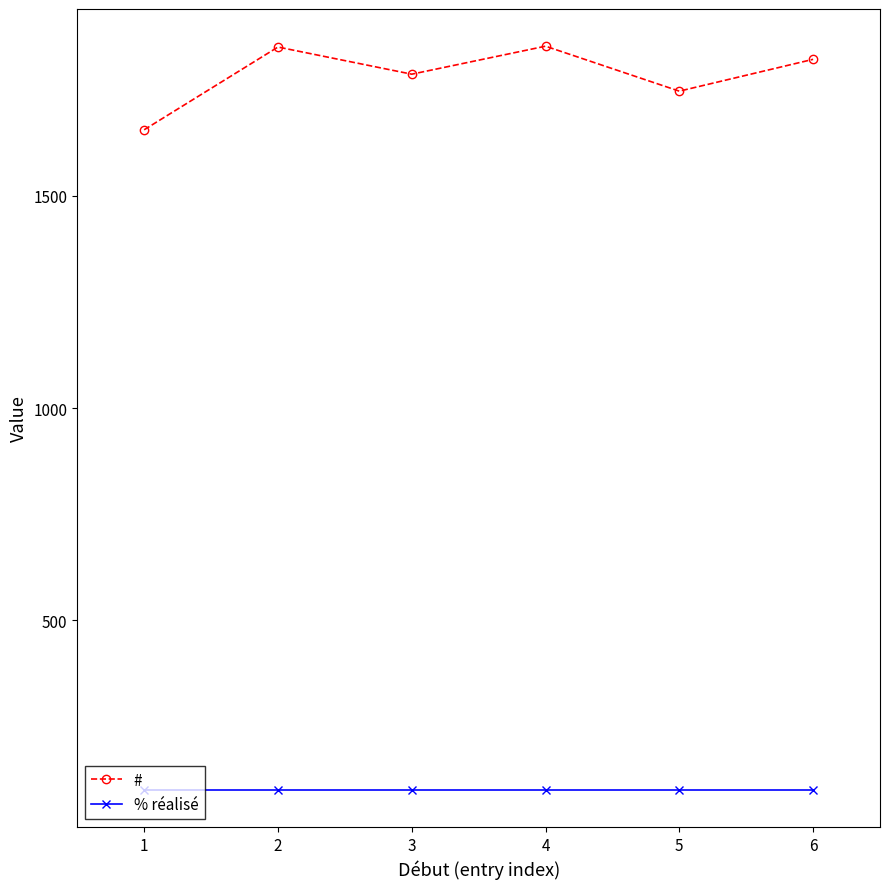

Which series changed the most between 1 and 2?

#